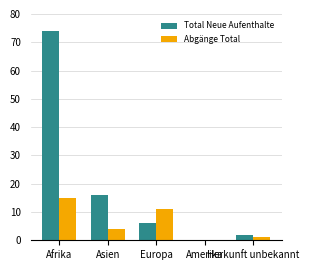

The Abgänge Total series shows 8 at Amerika. True or false?

False